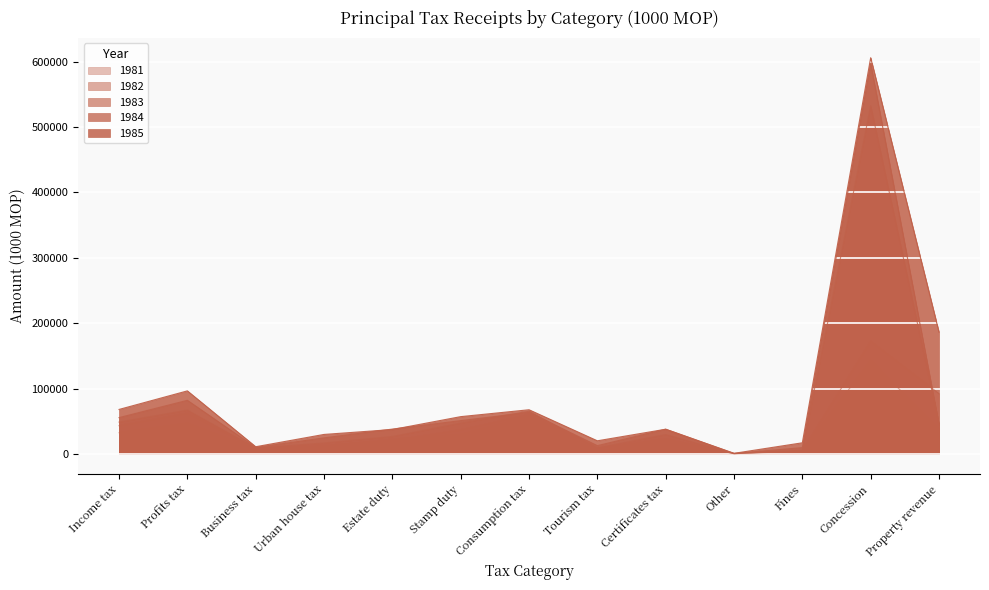

What is the label of the 10th point from the right?

Urban house tax